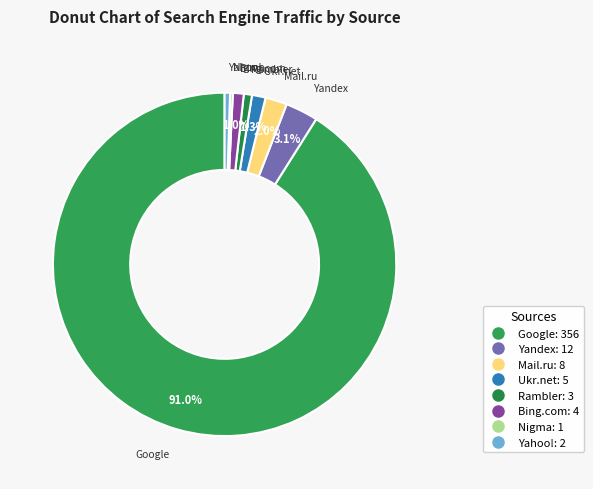

Which category accounts for the majority?

Google